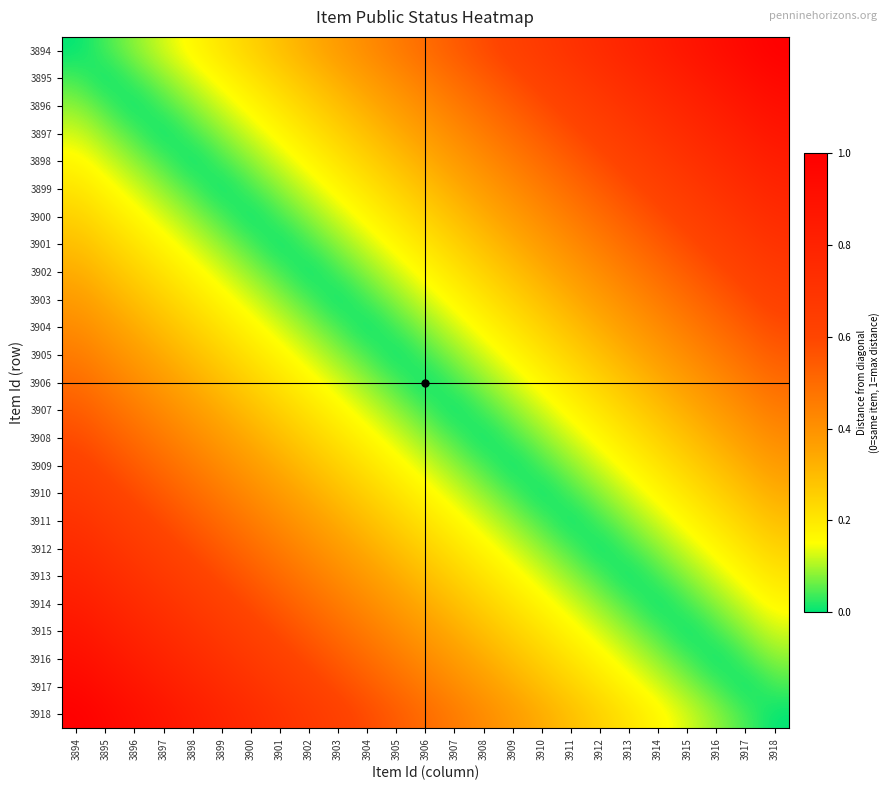

At which category does the chart reach its minimum across all series?

3894